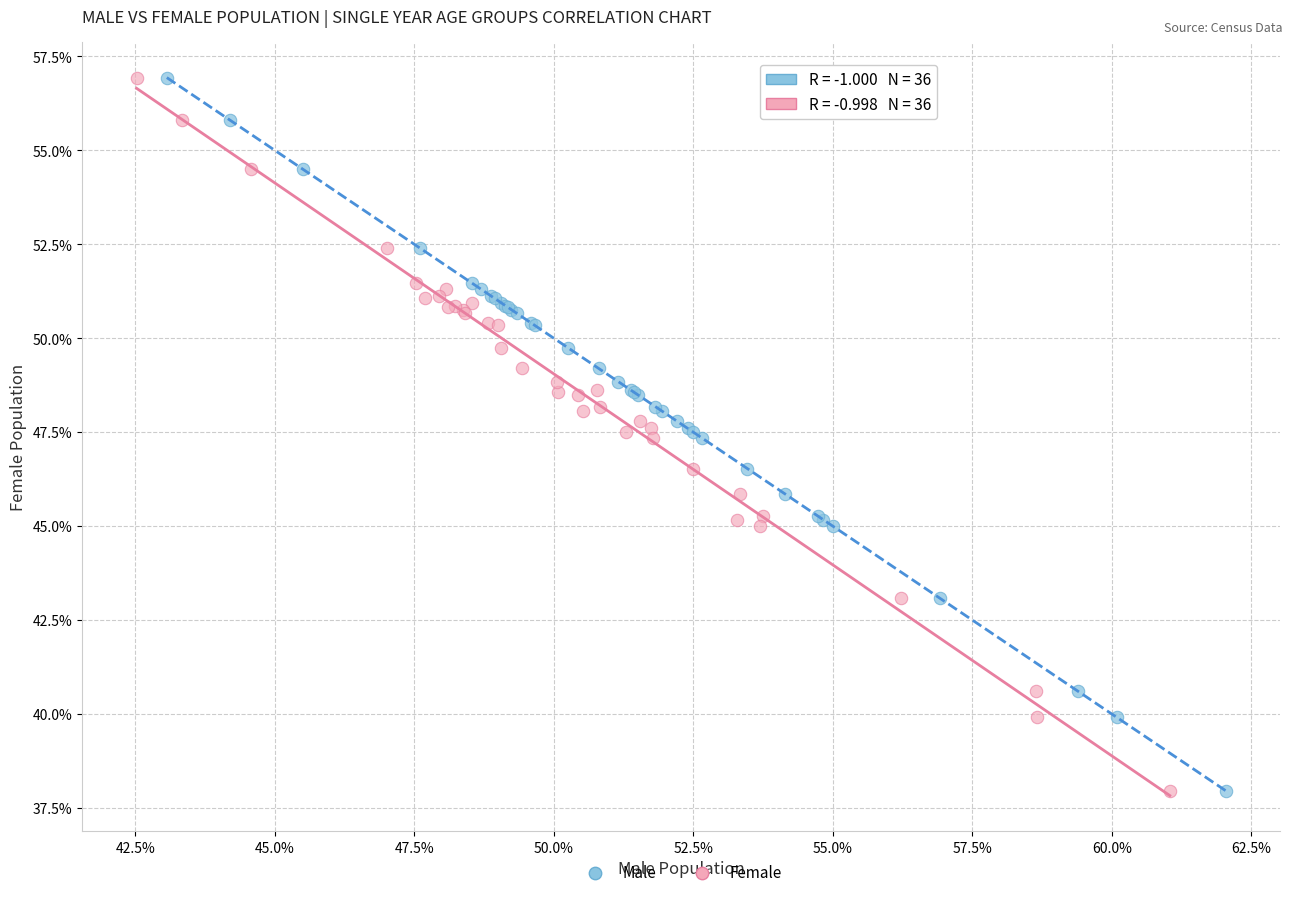

What are all the series names shown in the legend?

Male, Female